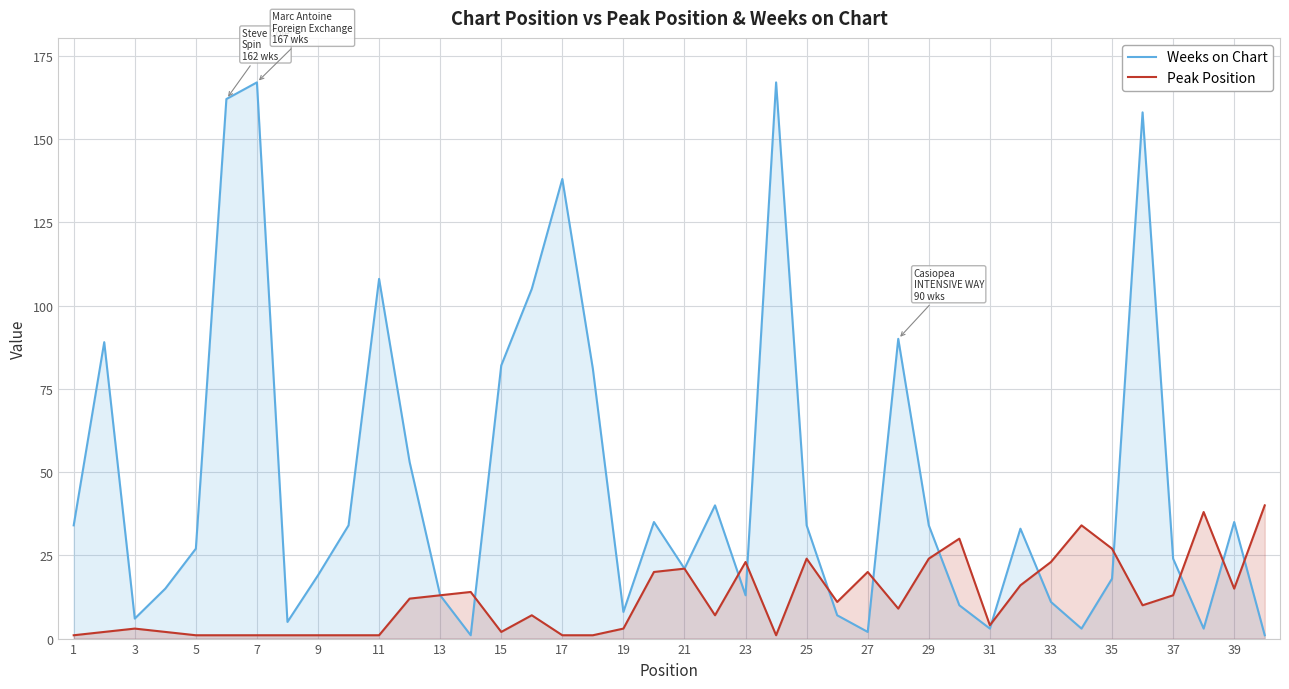

What is the sum of all Weeks on Chart values?

1889